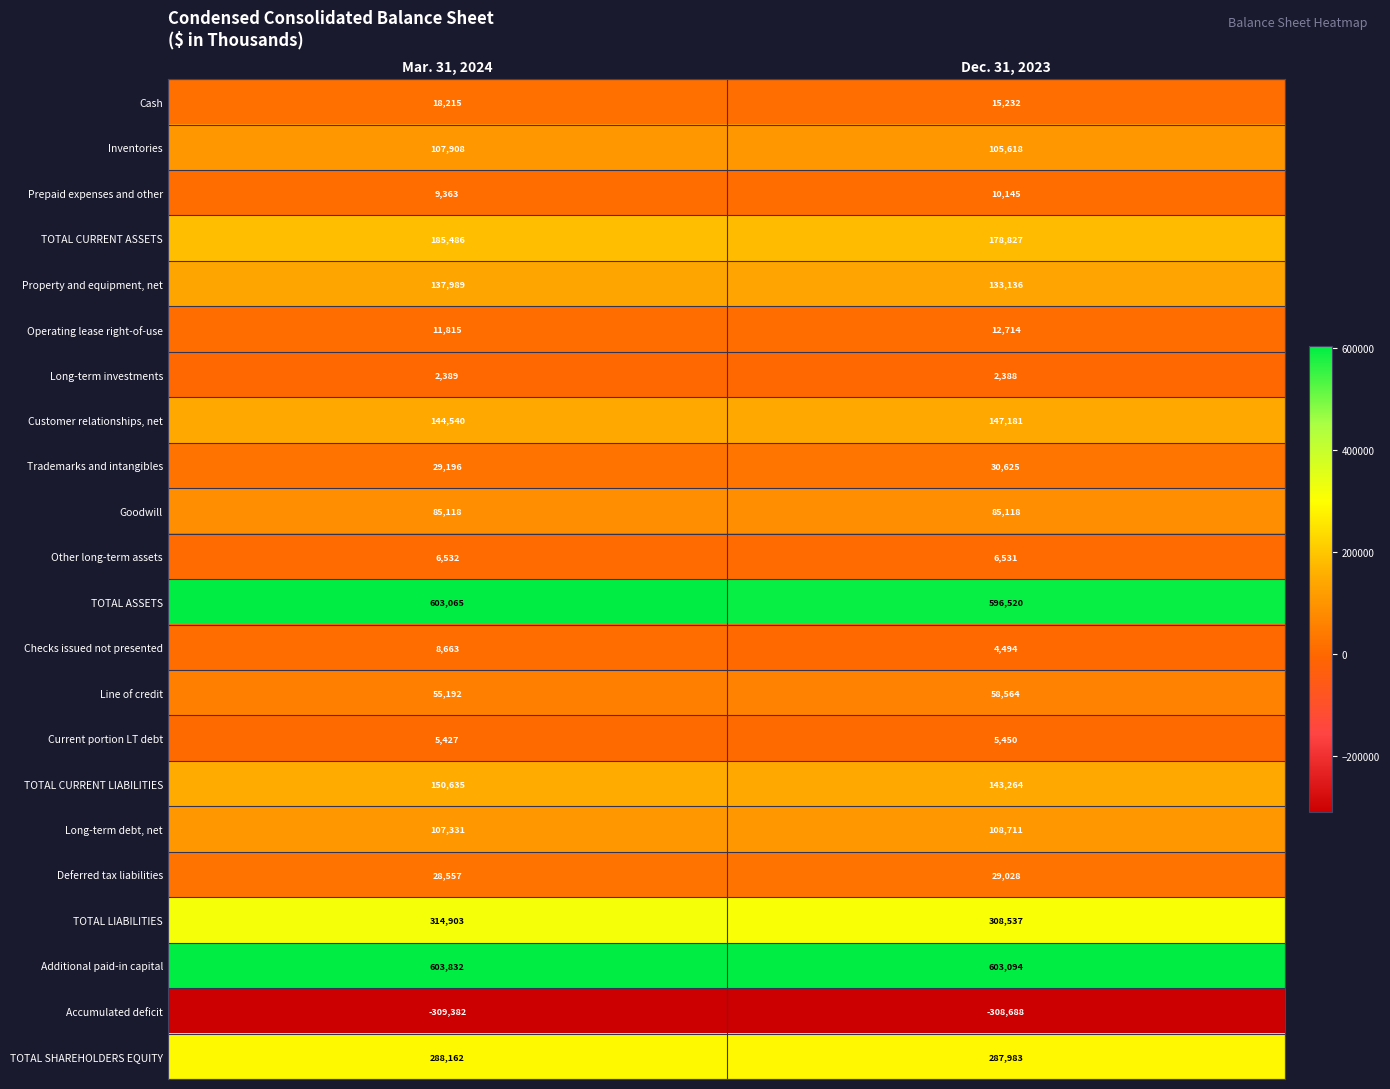

At which label is TOTAL CURRENT ASSETS closest to 182156?

Dec. 31, 2023